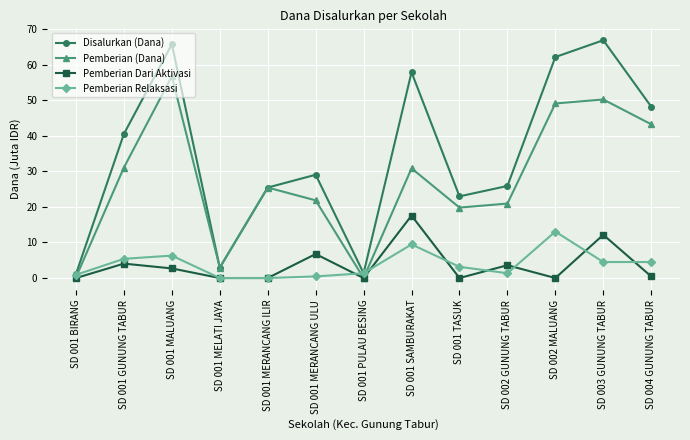

Is this an area chart (filled region under the line)?

No